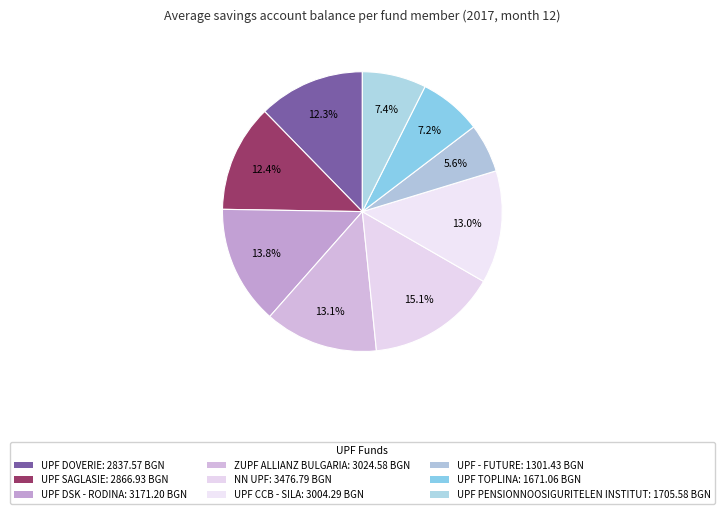

Count the number of slices in the pie.

9